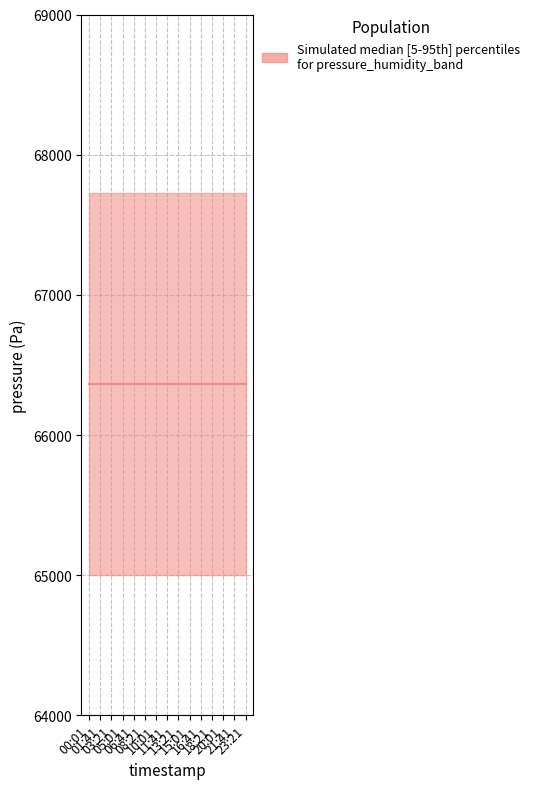

At how many categories does at least one series exceed 28642?

15